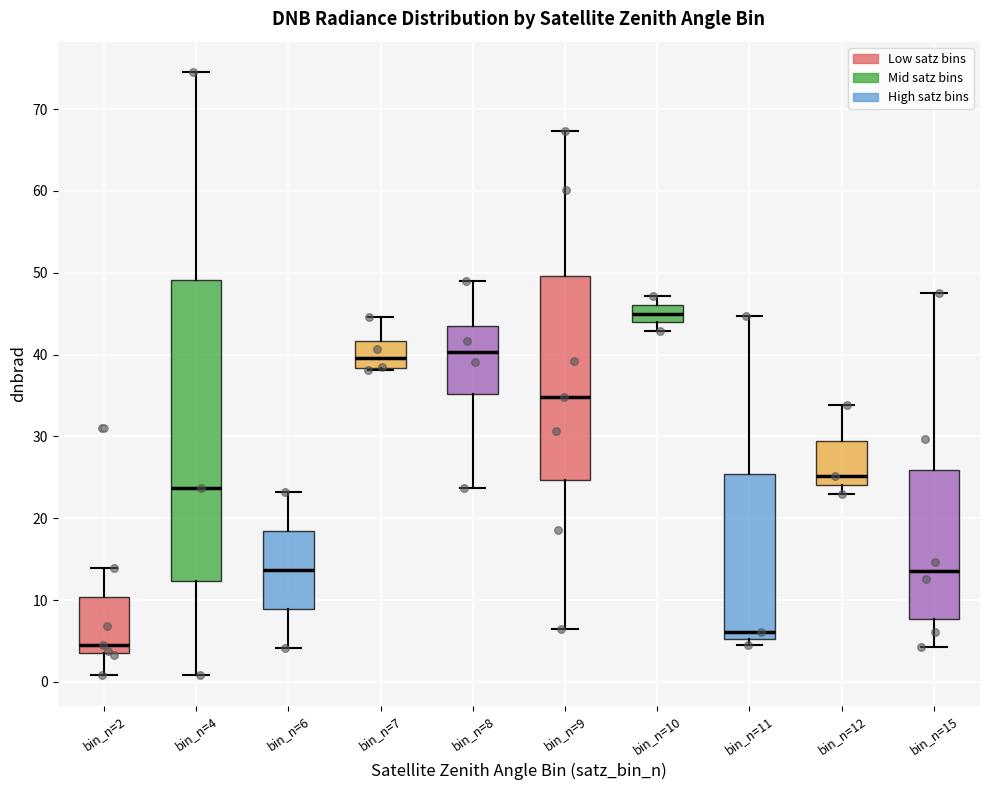

Reading left to right, transcribe this box plot: for each box, give where its median line is, the range the box spans, and where its two whiskers end, as read against the y-axis. The values are not printed on the chart, so give them approximately, as read against the axis.

bin_n=2: median 4 (just above the box's lower edge), box 4 to 10, whiskers 1 to 14
bin_n=4: median 24, box 12 to 49, whiskers 1 to 75
bin_n=6: median 14, box 9 to 18, whiskers 4 to 23
bin_n=7: median 40, box 38 to 42, whiskers 38 to 45
bin_n=8: median 40, box 35 to 43, whiskers 24 to 49
bin_n=9: median 35, box 25 to 50, whiskers 6 to 67
bin_n=10: median 45, box 44 to 46, whiskers 43 to 47
bin_n=11: median 6, box 5 to 25, whiskers 4 to 45
bin_n=12: median 25, box 24 to 29, whiskers 23 to 34
bin_n=15: median 14, box 8 to 26, whiskers 4 to 48